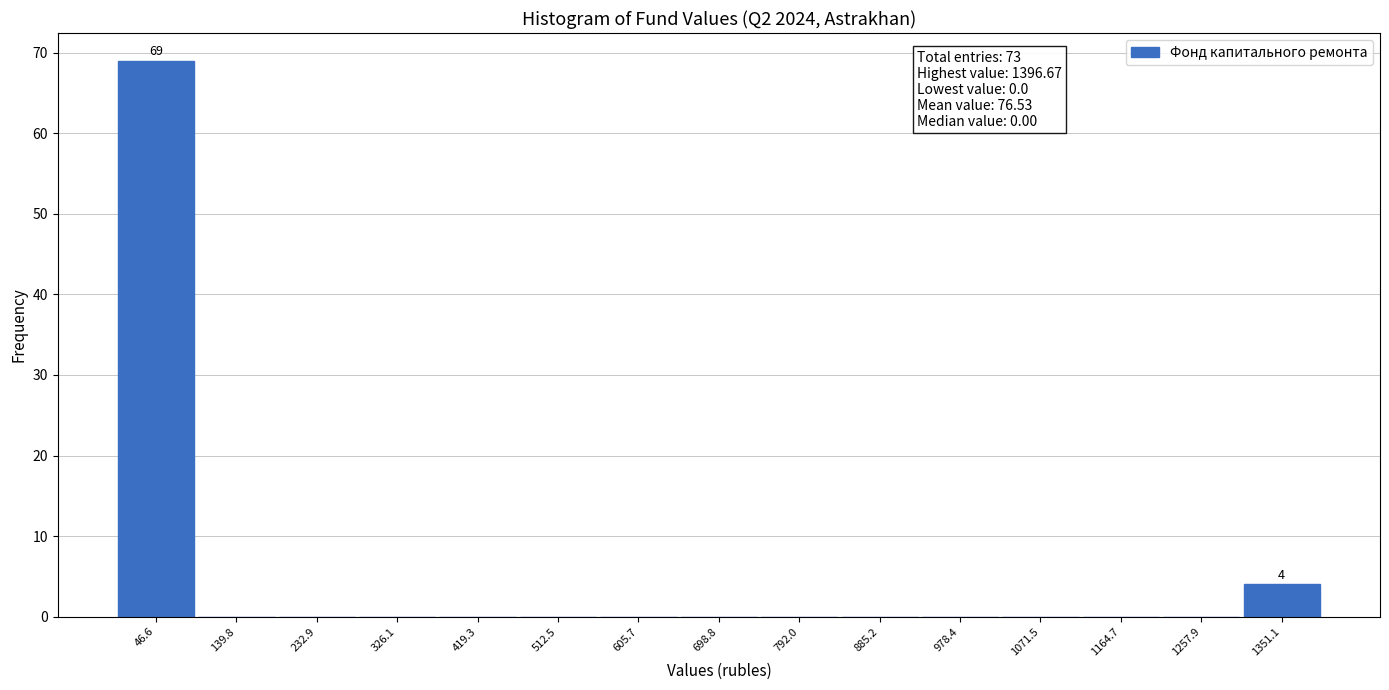

Over which range of the x-axis is the bar tallest?

0 to 90